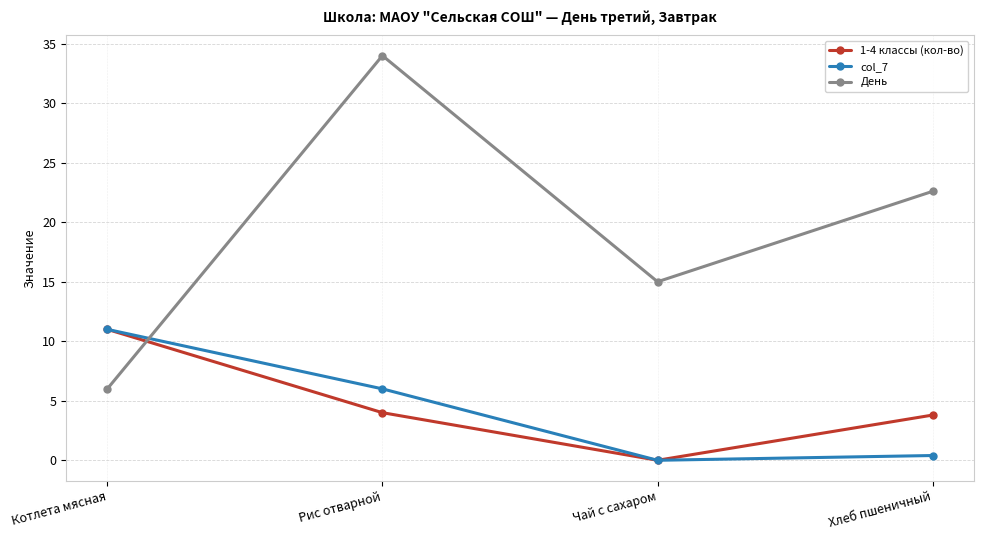

What is the total value across all series at Рис отварной?

44.0